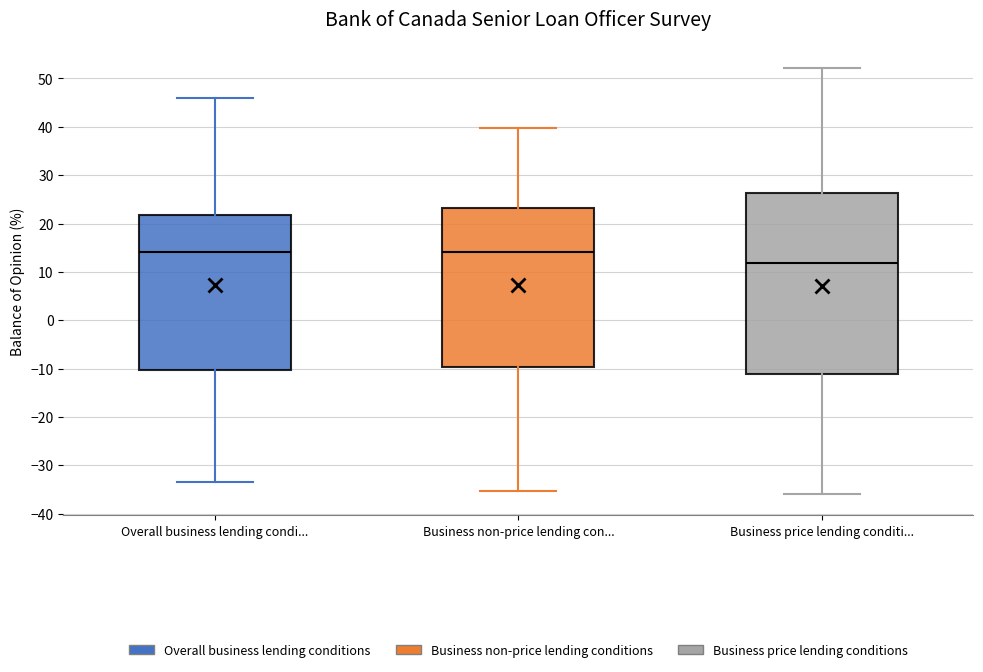

Which box is the tallest, from its lower edge to its upper edge?

Business price lending conditi...